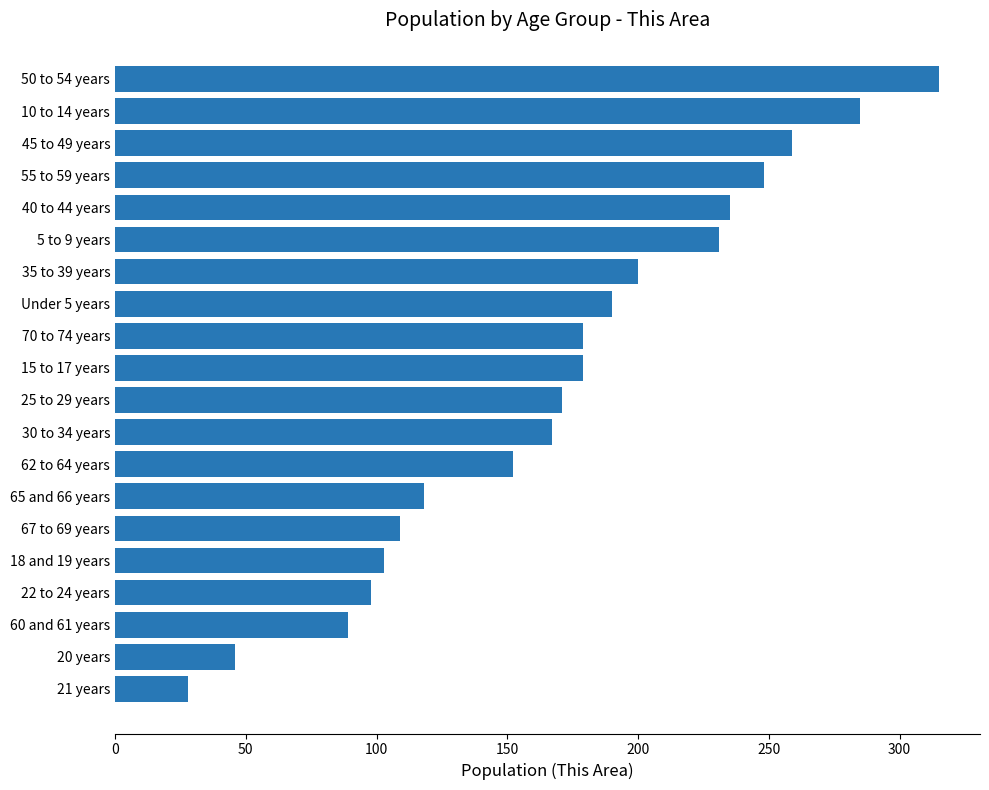

The chart shows a value of 64 at 18 and 19 years. True or false?

False